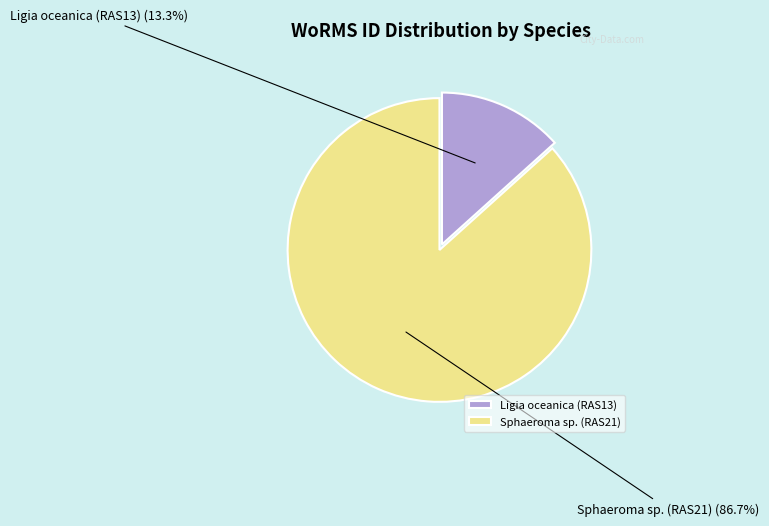

Which category accounts for the majority?

Sphaeroma sp. (RAS21)